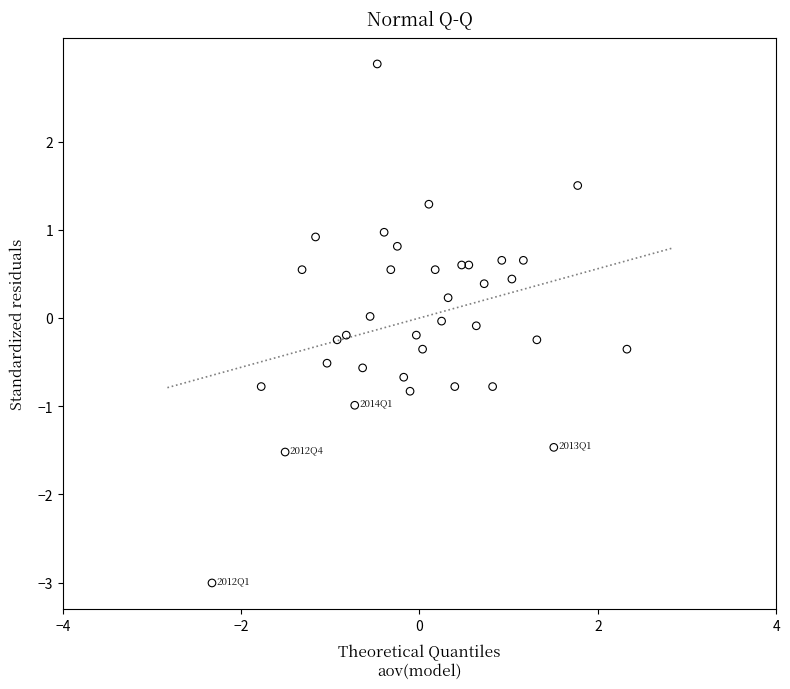

What is the range of Y values (max minus min)?

5.9